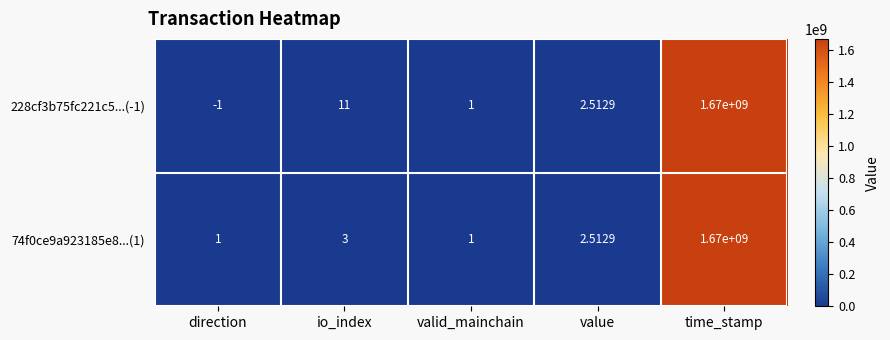

At which category is the sum across all series the highest?

time_stamp